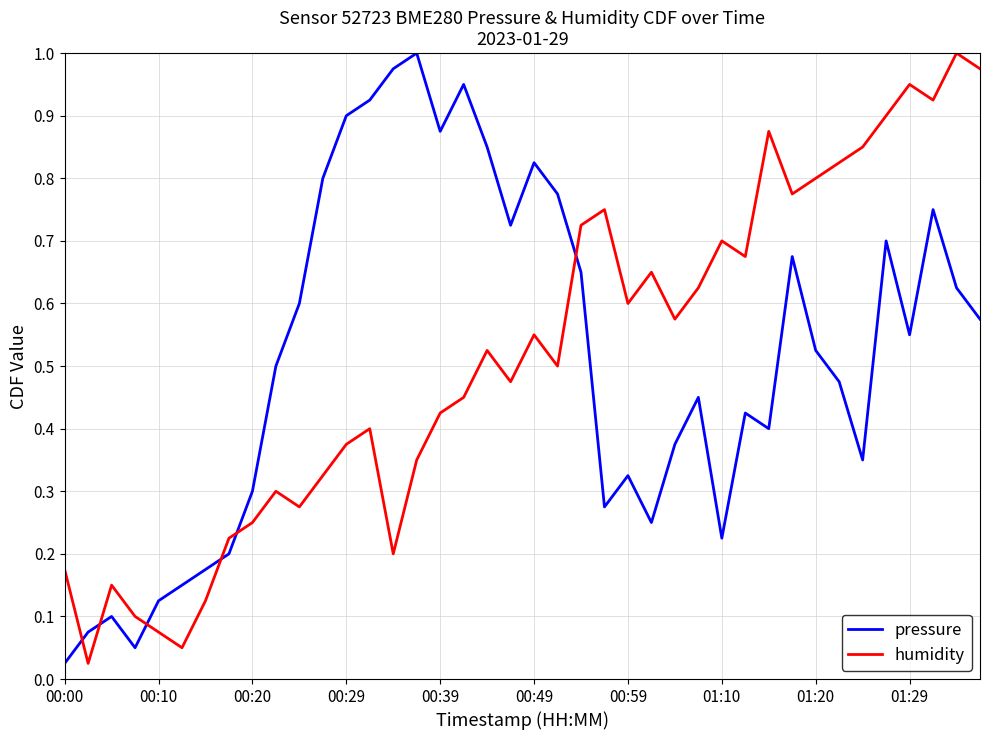

True or false: humidity and pressure intersect in this chart.

True